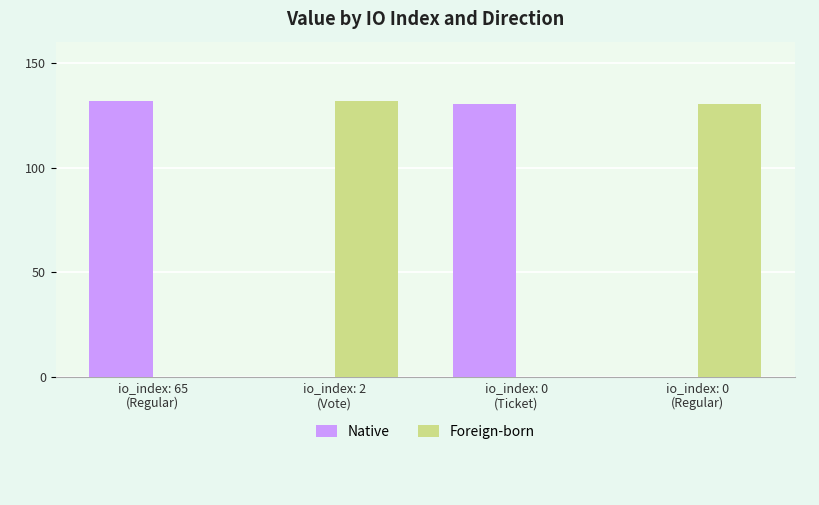

What is the sum of all Native values?

262.0